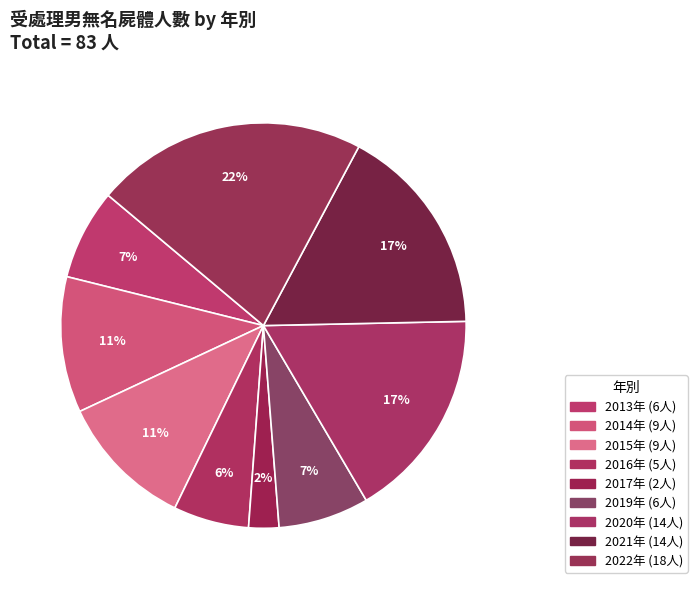

How many slices are in this pie chart?

9